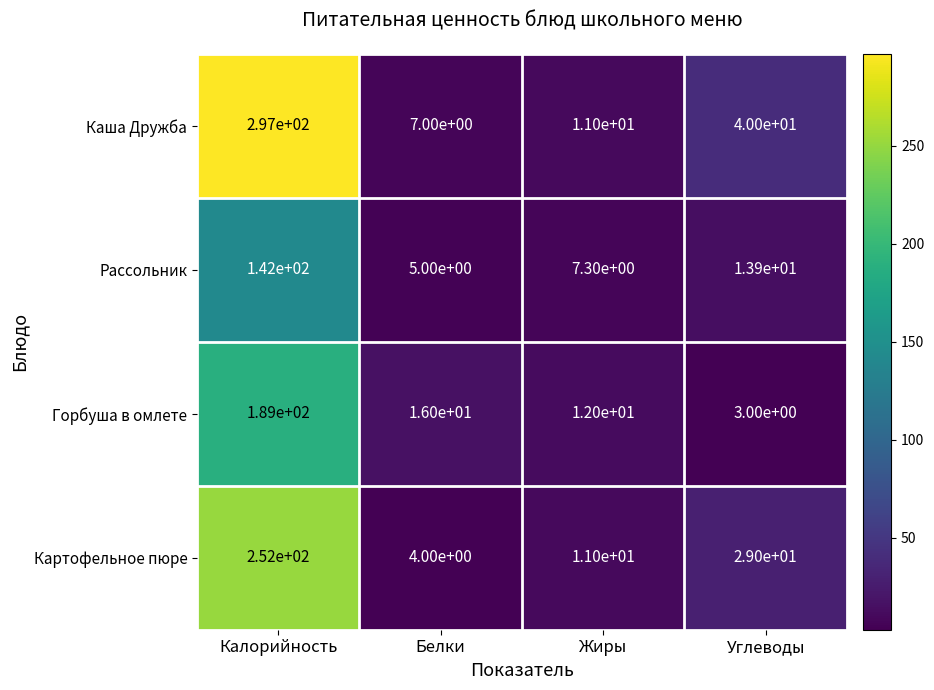

The Рассольник series shows 2.4 at Белки. True or false?

False